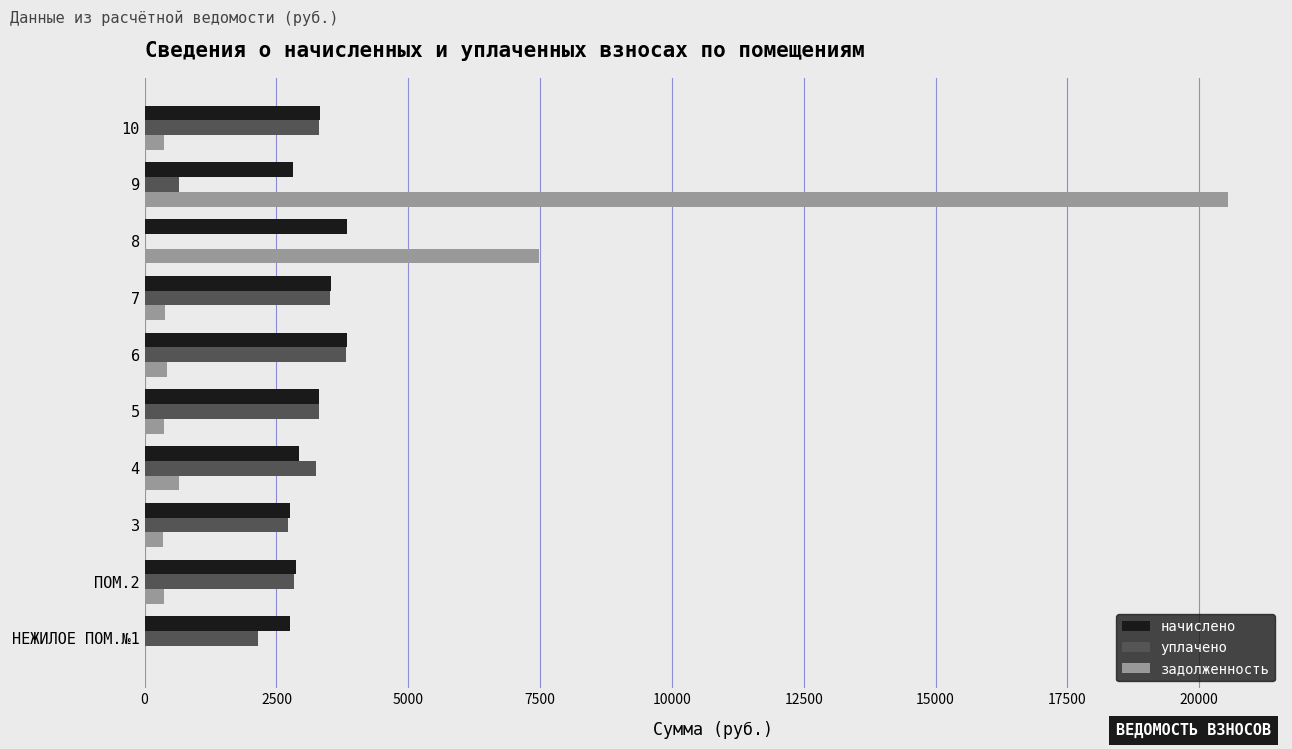

Between НЕЖИЛОЕ ПОМ.№1 and 6, which series saw the biggest shift?

уплачено